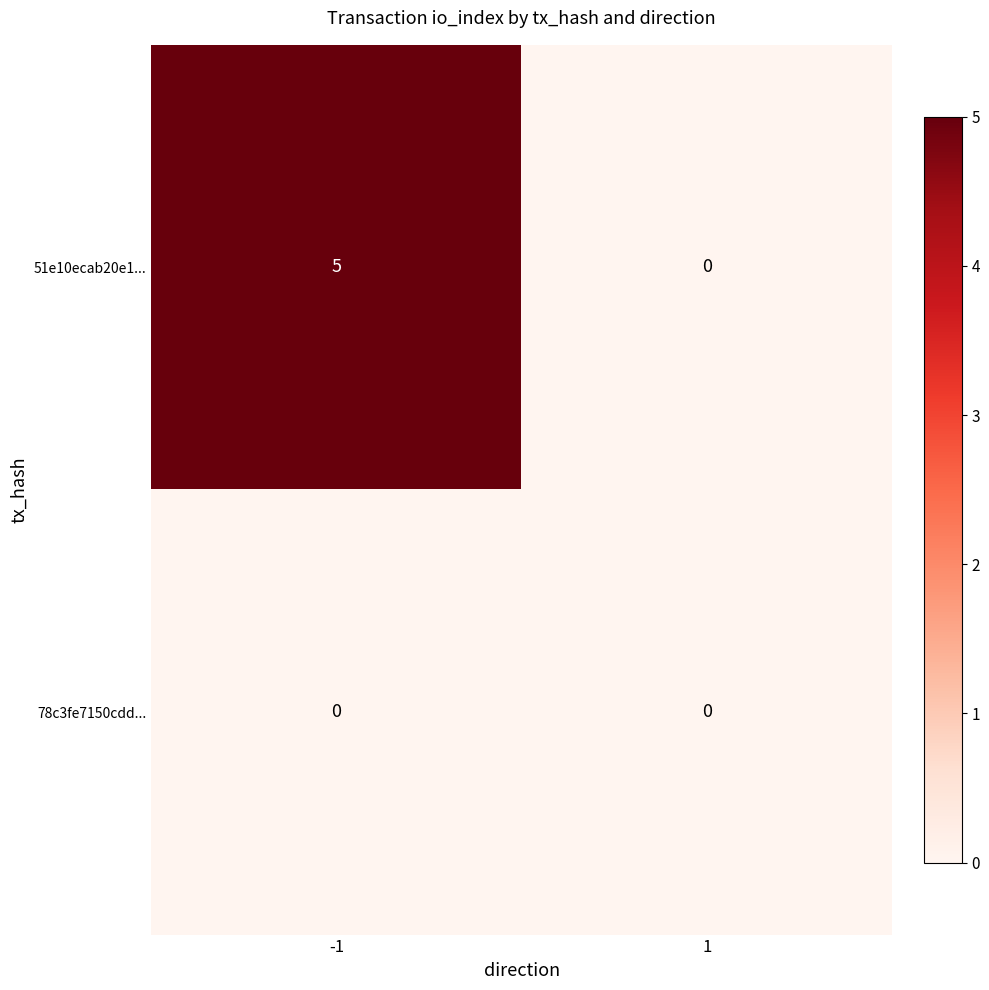

Which label corresponds to the largest value in the chart?

-1